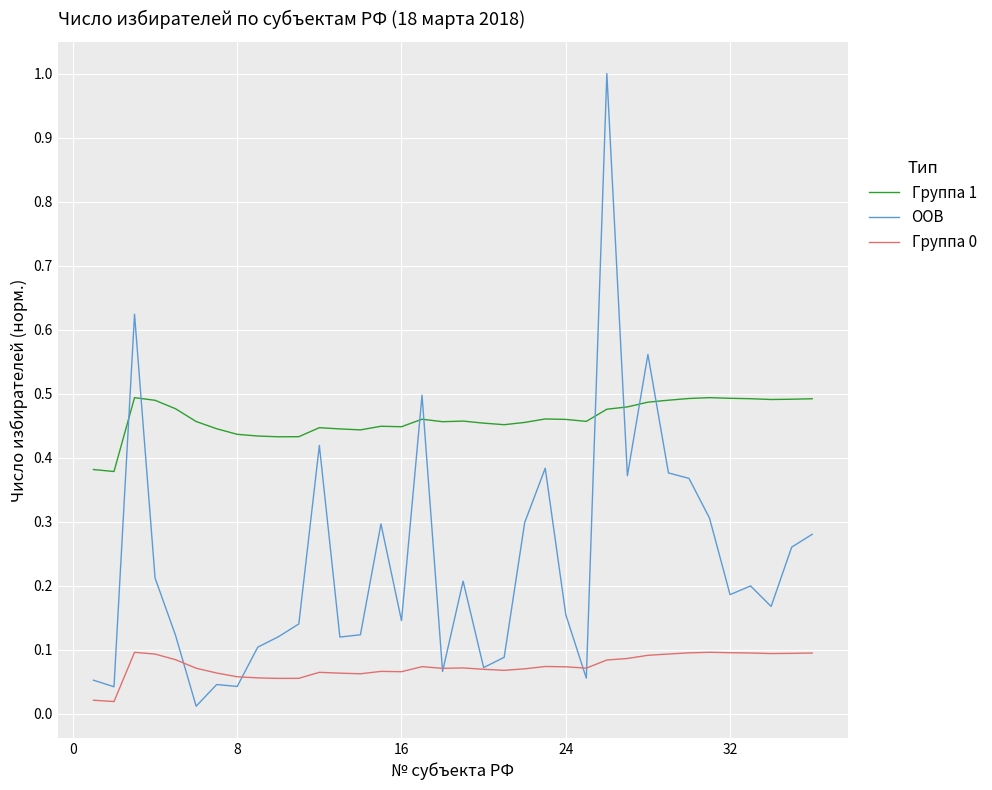

What is the greatest value displayed?

1.0